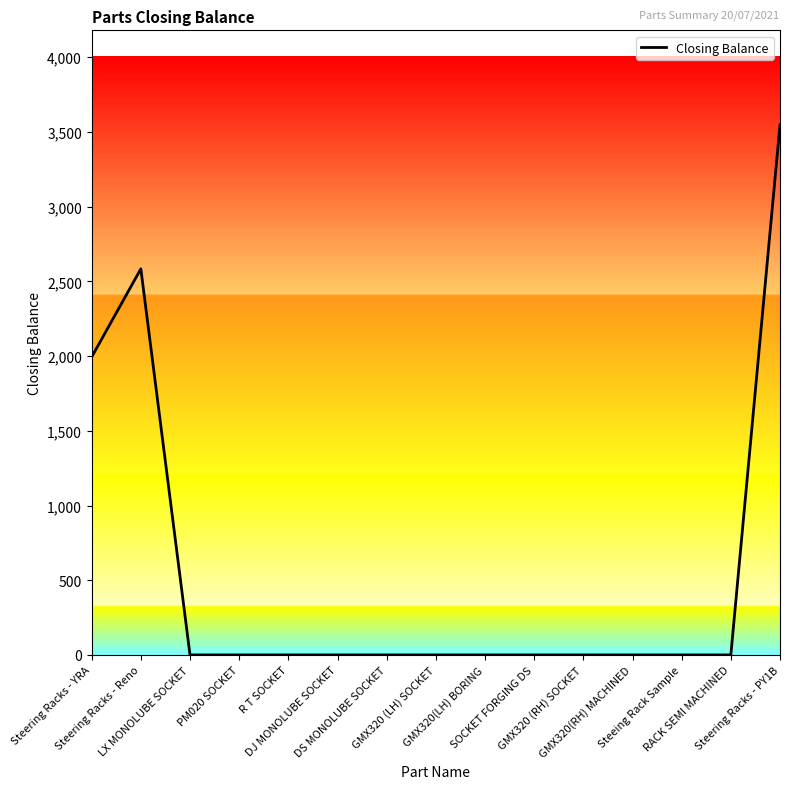

Which category has the highest value across all series?

Steering Racks - PY1B